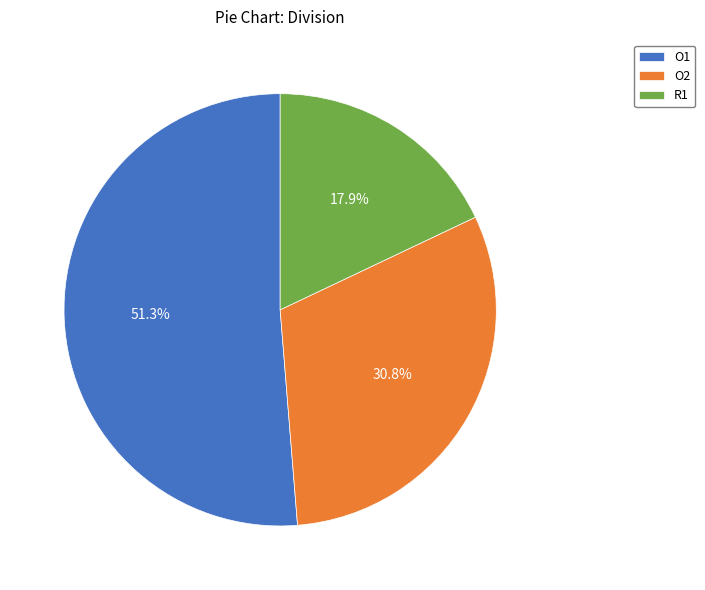

Which category has the biggest portion of the pie?

O1